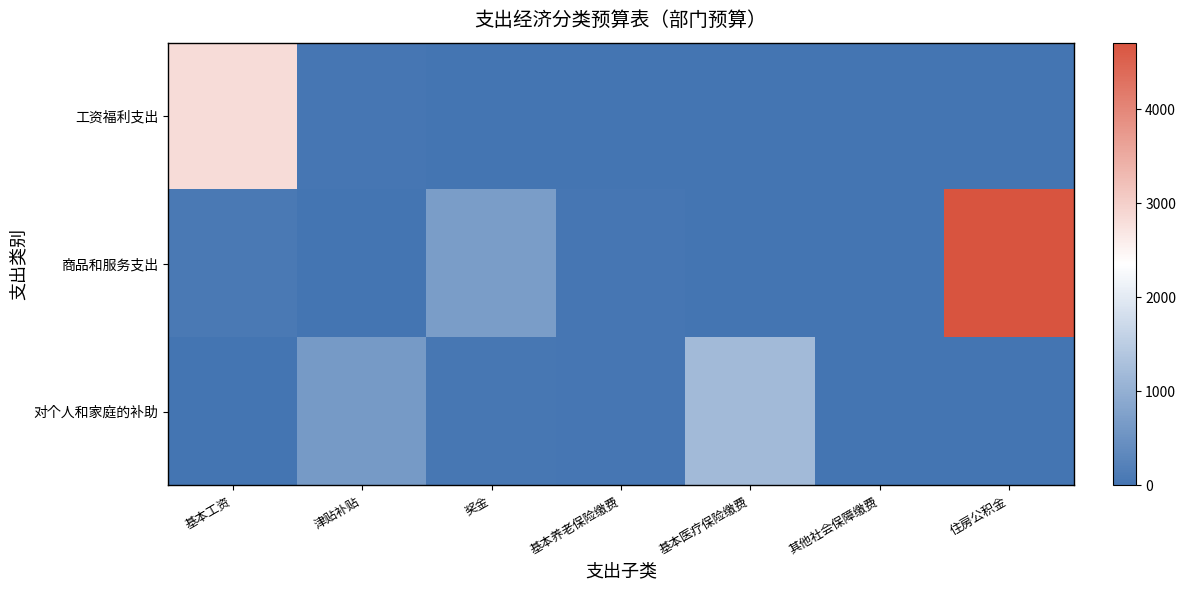

At which category is the sum across all series the highest?

住房公积金